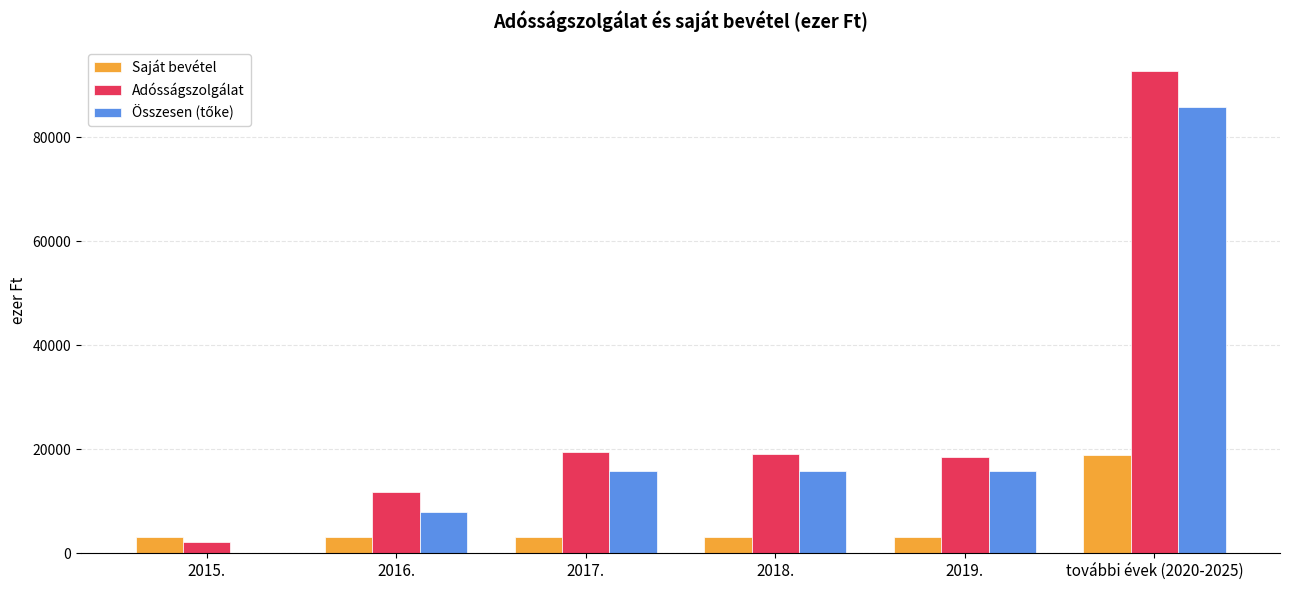

At which category is the sum across all series the highest?

további évek (2020-2025)